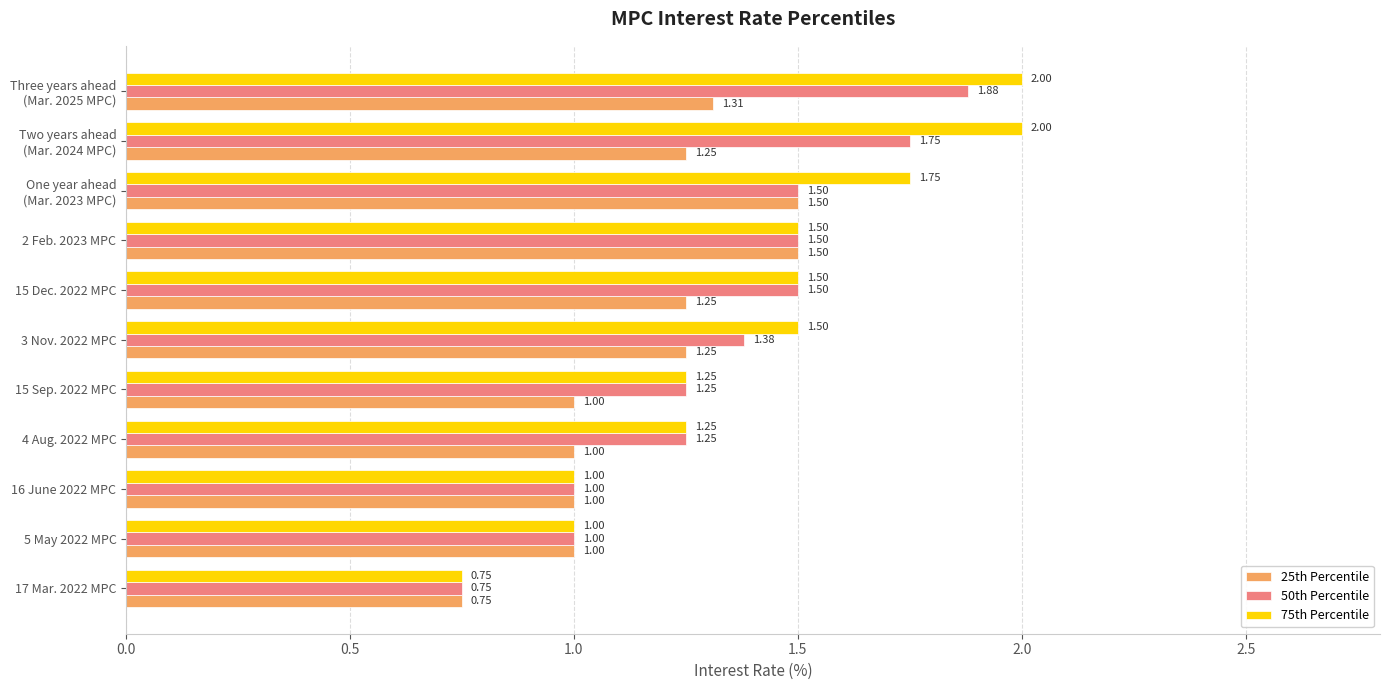

At which category is the sum across all series the highest?

Three years ahead
(Mar. 2025 MPC)